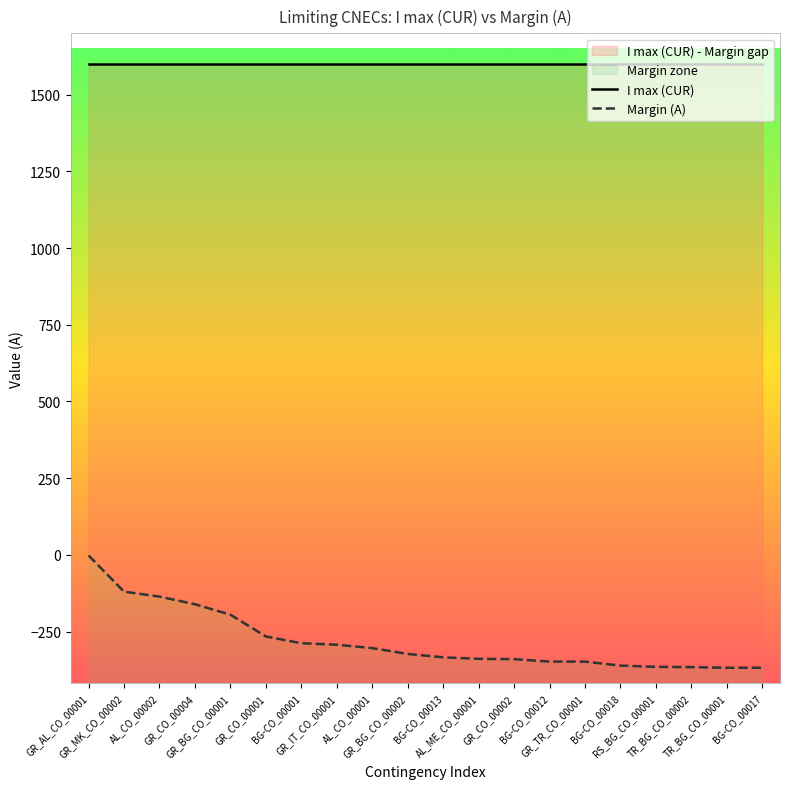

True or false: I max (CUR) and Margin (A) cross at least once.

False